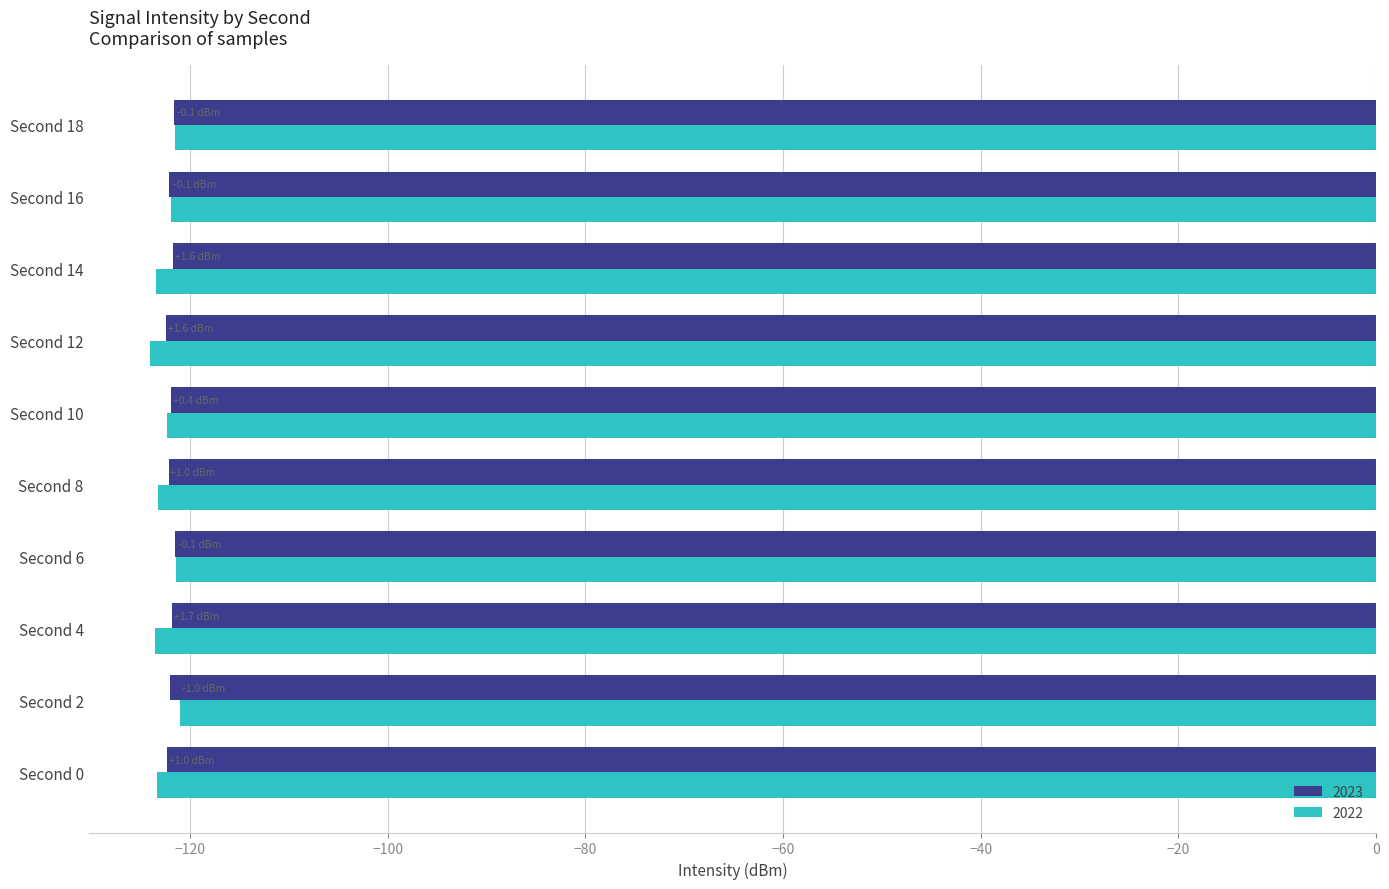

Which series has the largest range (max minus min)?

2022